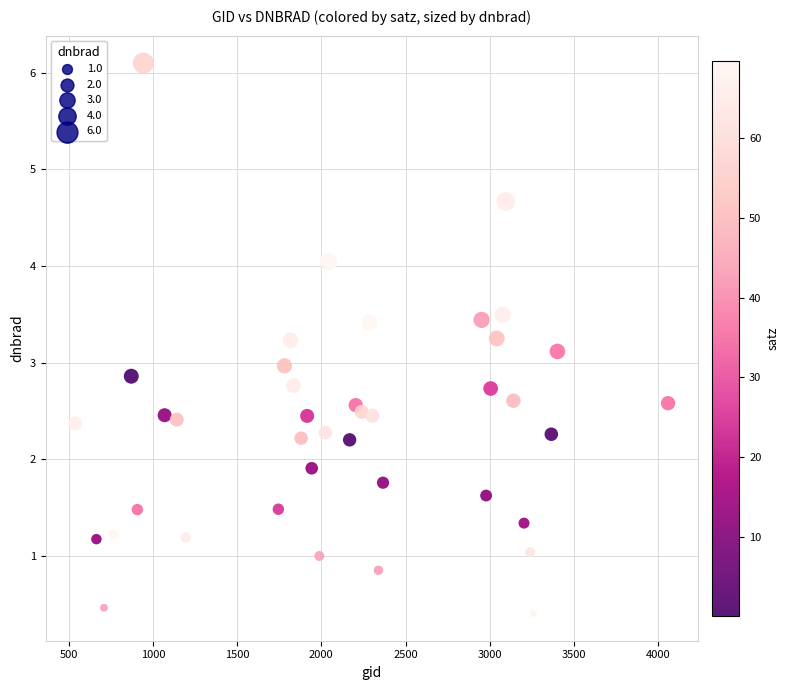

What is the range of X values (max minus min)?

3519.0